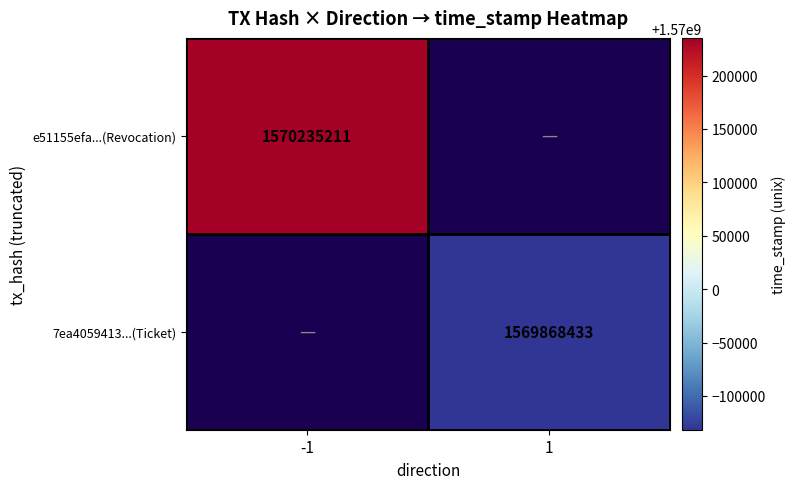

The 7ea4059413...(Ticket) series shows 2589018425 at 1. True or false?

False